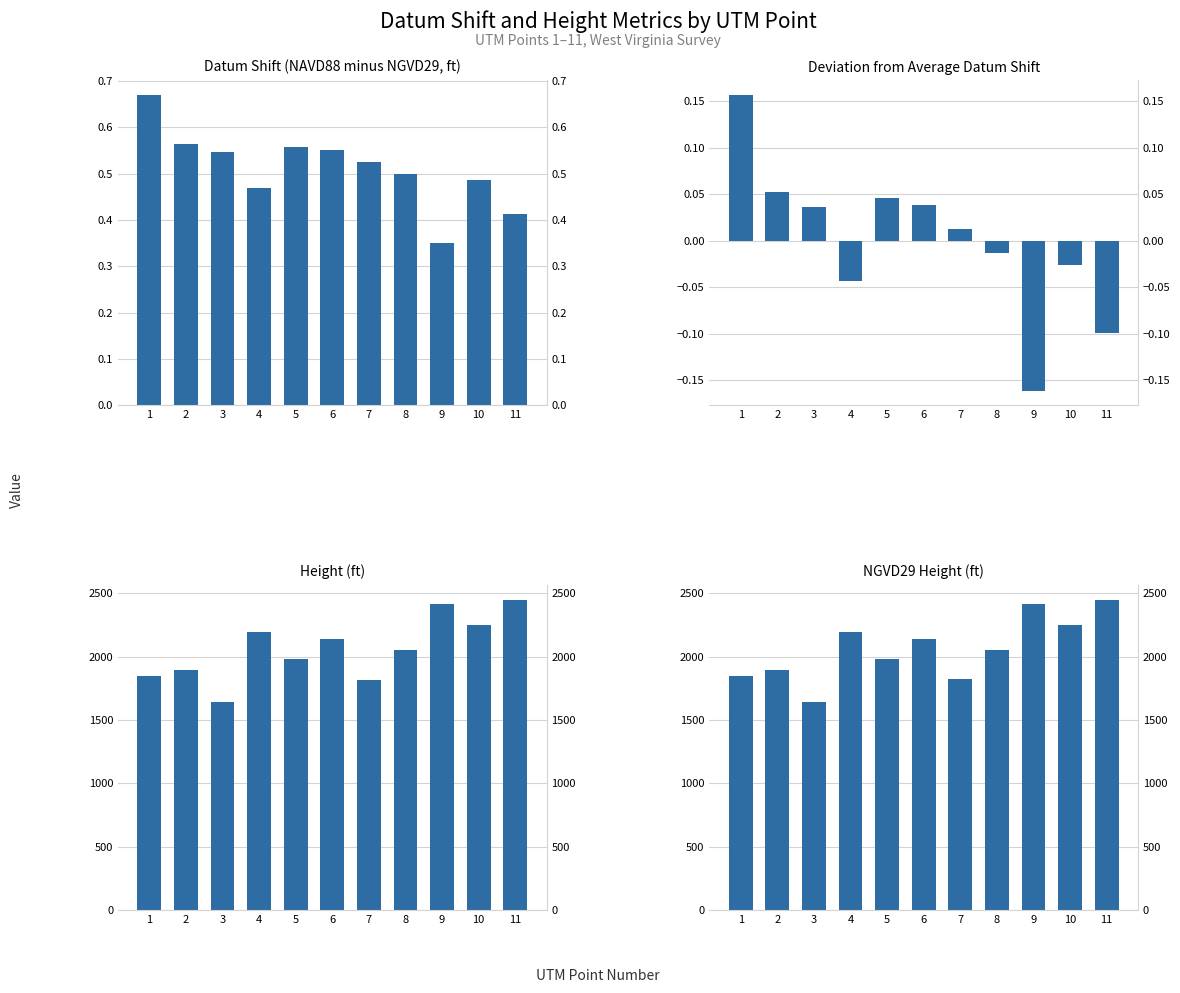

Reading left to right, transcribe all the data shown in this chart.

Datum Shift: 0.7	0.6	0.5	0.5	0.6	0.6	0.5	0.5	0.4	0.5	0.4
Deviation from Average Datum Shift: 0.2	0.1	0.0	-0.0	0.0	0.0	0.0	-0.0	-0.2	-0.0	-0.1
Height: 1844.8	1896.9	1638.7	2198.2	1978.1	2141.5	1820.0	2055.7	2413.0	2250.3	2447.8
NGVD29 Height: 1845.5	1897.5	1639.3	2198.7	1978.7	2142.1	1820.5	2056.2	2413.4	2250.8	2448.2